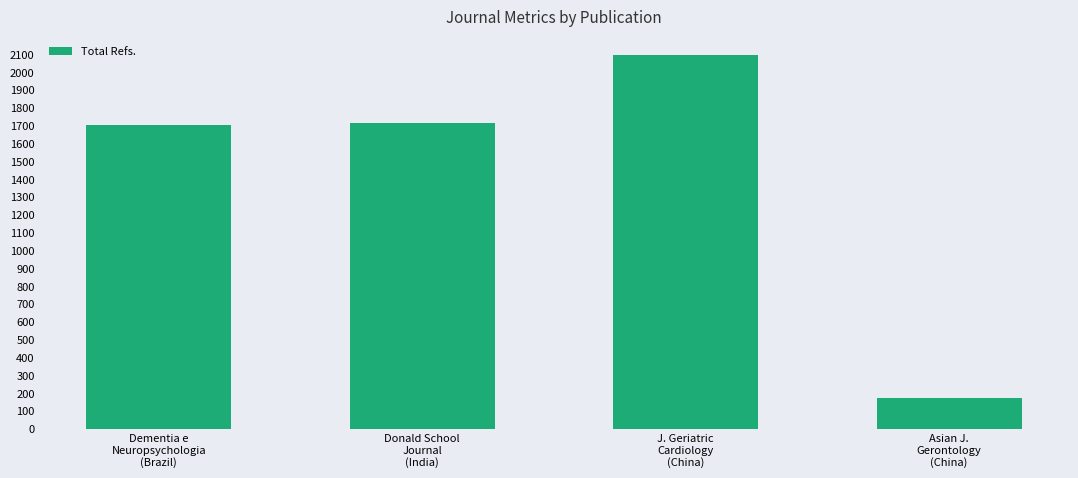

What is the sum of all values?

5696